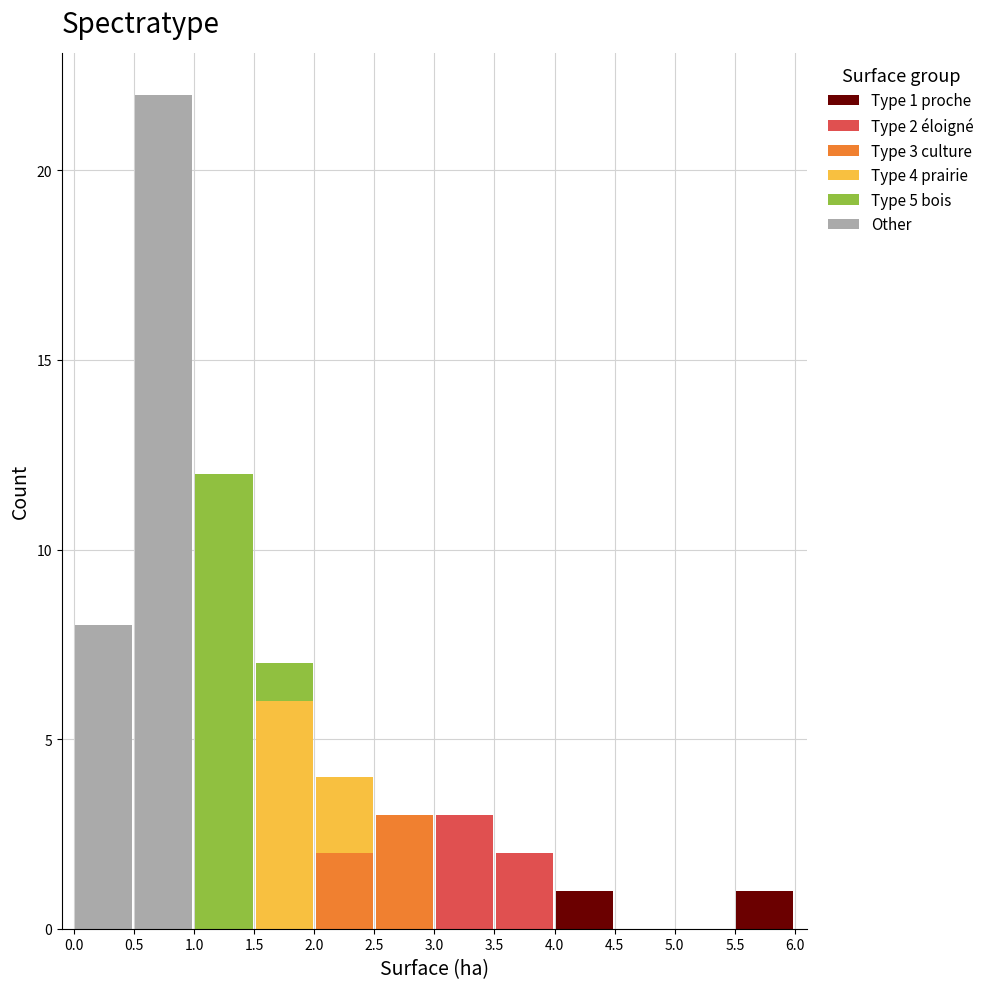

Which range on the x-axis has the tallest stacked bar (by total height)?

0.5 to 1.0